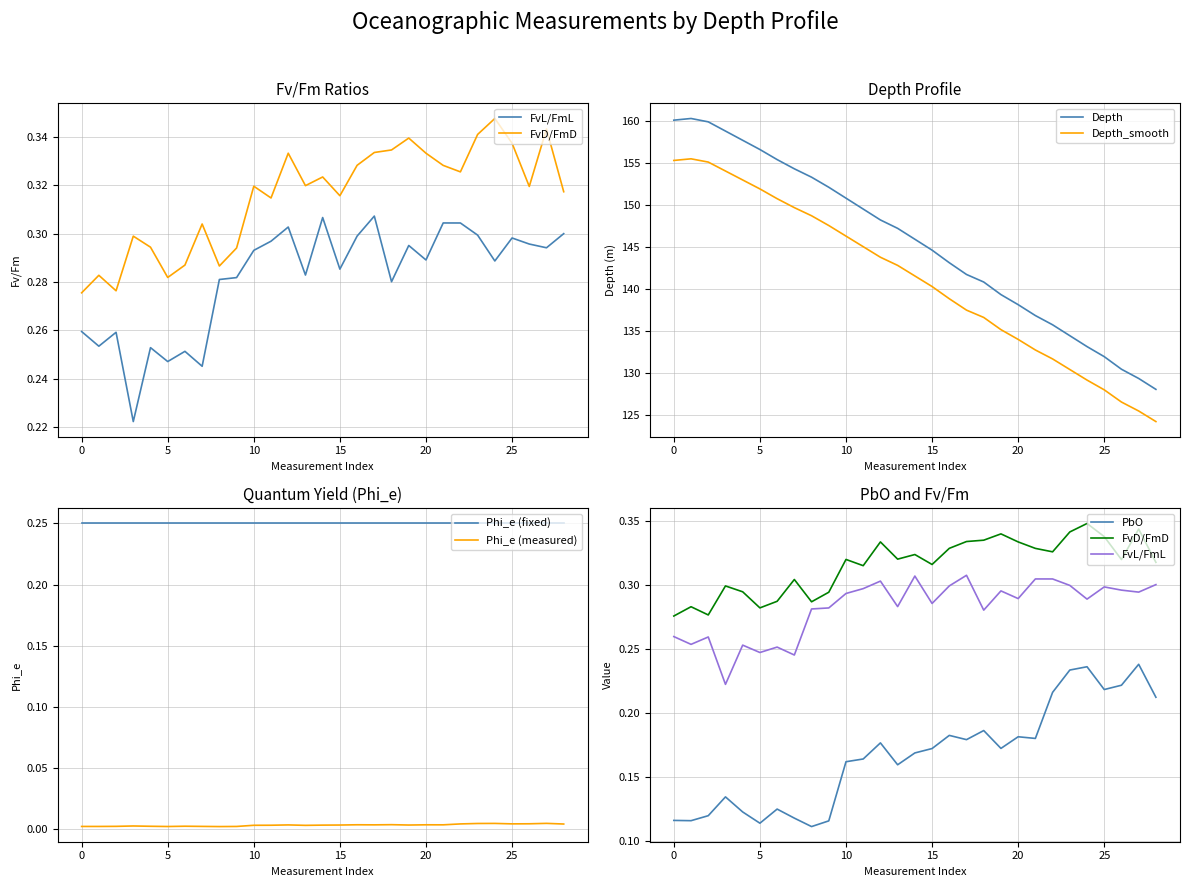

The Phi_e2 series shows 0.0 at 0. True or false?

True